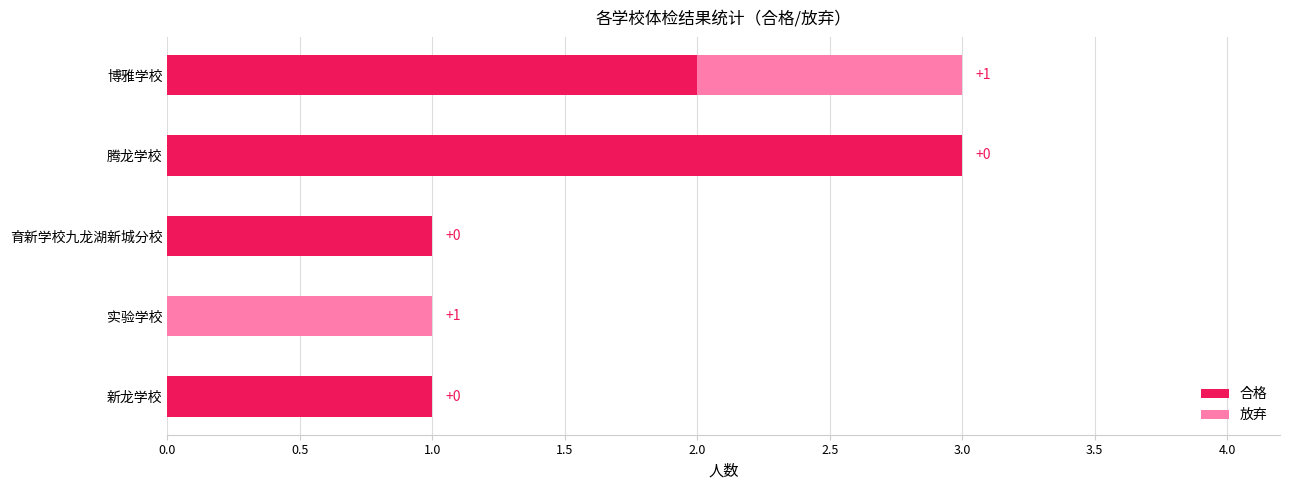

What is the maximum value for 合格?

3